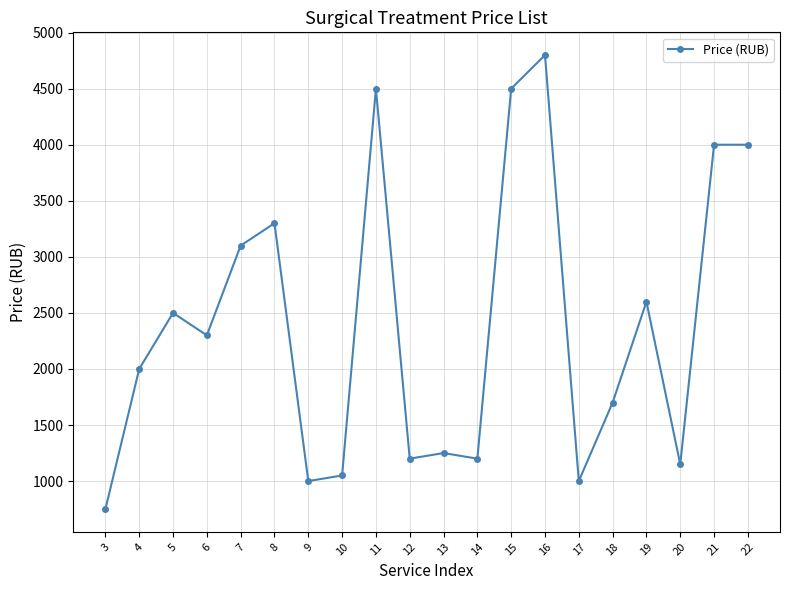

What is the value of the 20th point from the left?

4000